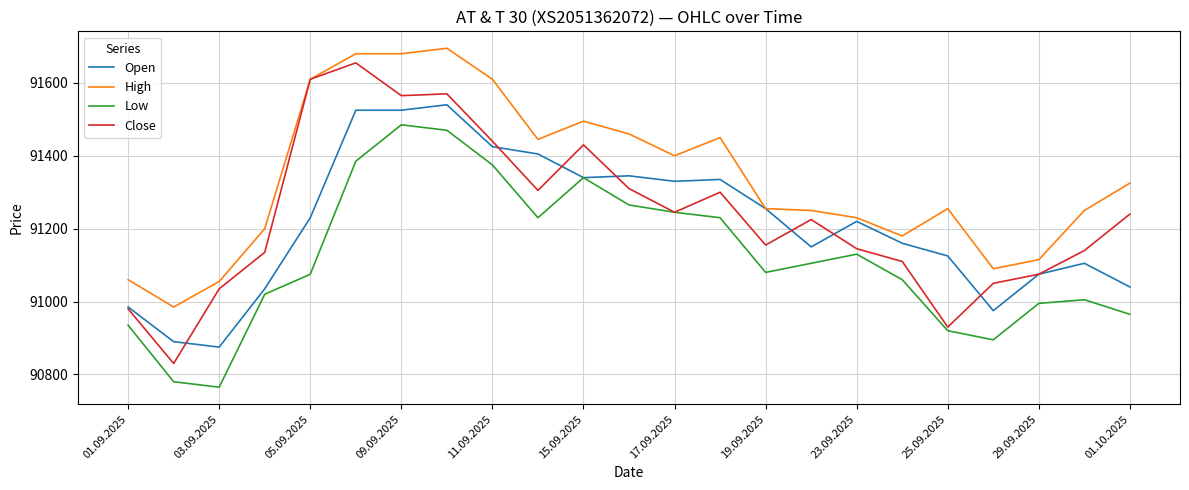

Reading left to right, list all the values displayed in this chart.

Open: 90985	90890	90875	91035	91230	91525	91525	91540	91425	91405	91340	91345	91330	91335	91255	91150	91220	91160	91125	90975	91075	91105	91040
High: 91060	90985	91055	91200	91610	91680	91680	91695	91610	91445	91495	91460	91400	91450	91255	91250	91230	91180	91255	91090	91115	91250	91325
Low: 90935	90780	90765	91020	91075	91385	91485	91470	91375	91230	91340	91265	91245	91230	91080	91105	91130	91060	90920	90895	90995	91005	90965
Close: 90980	90830	91035	91135	91610	91655	91565	91570	91440	91305	91430	91310	91245	91300	91155	91225	91145	91110	90930	91050	91075	91140	91240